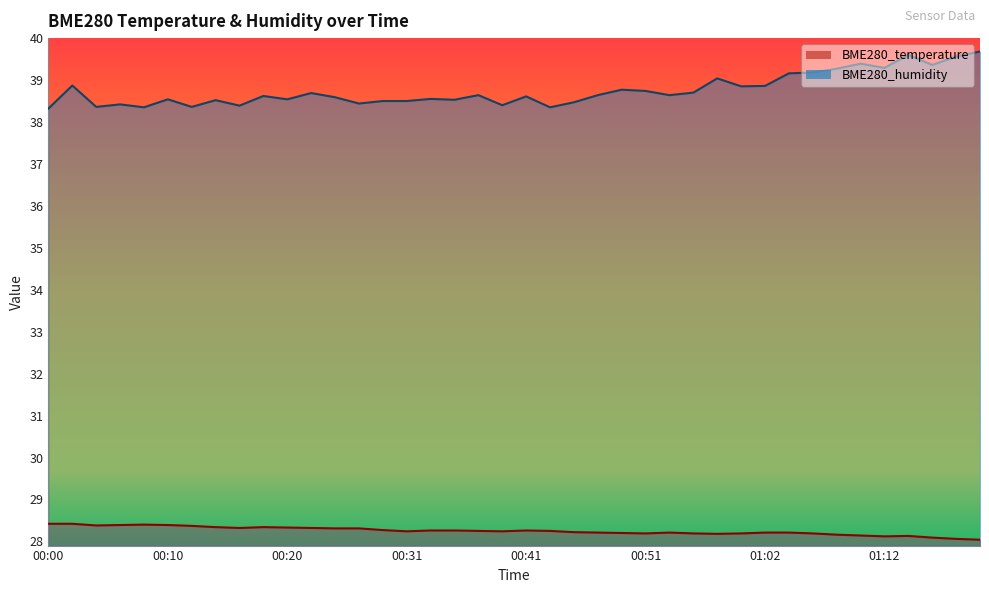

Does the chart have visible grid lines?

No